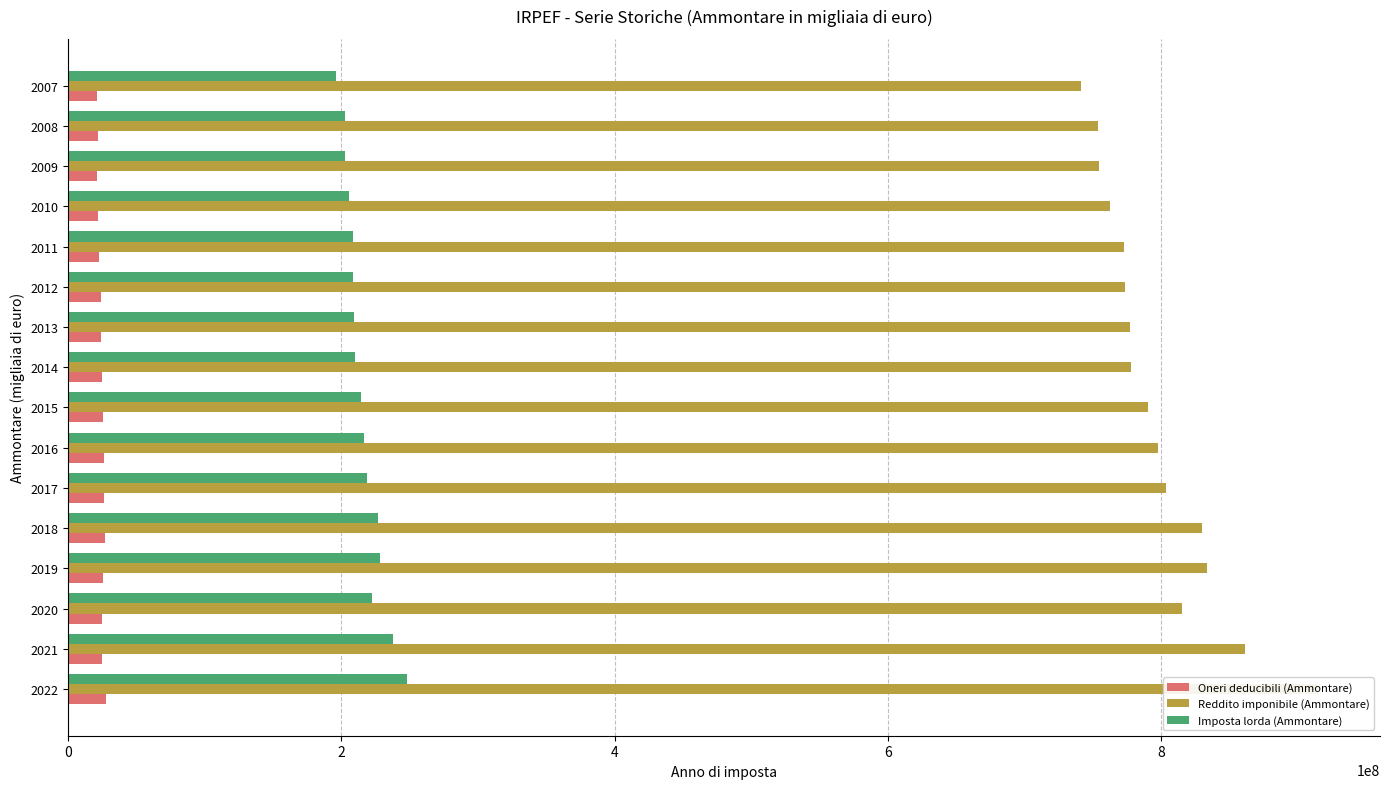

Reading right to left, transcribe all the data shown in this chart.

Oneri deducibili (Ammontare): 21271380.2	21721425.2	21548037.5	21745684.7	22400416.0	23962225.1	24258305.0	24795601.0	25466367.0	26325682.0	26586746.0	26723632.0	25691705.0	24874409.0	25153745.0	27948003.0
Reddito imponibile (Ammontare): 741433401.8	753556568.6	753943615.6	762184576.9	772219281.0	773562156.2	777118247.0	777511772.0	790141816.0	797504979.0	803597294.0	829463901.0	833645714.0	815214669.0	860860377.0	914153290.0
Imposta lorda (Ammontare): 196368819.2	202516530.7	202615700.4	205612575.6	208215753.0	208174884.9	209525072.0	210141840.0	214152686.0	216346644.0	218651669.0	226658853.0	227981930.0	222756700.0	237560046.0	247941280.0